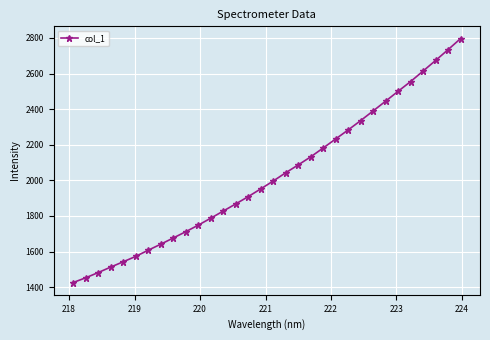

What is the maximum value shown in the chart?

2796.5